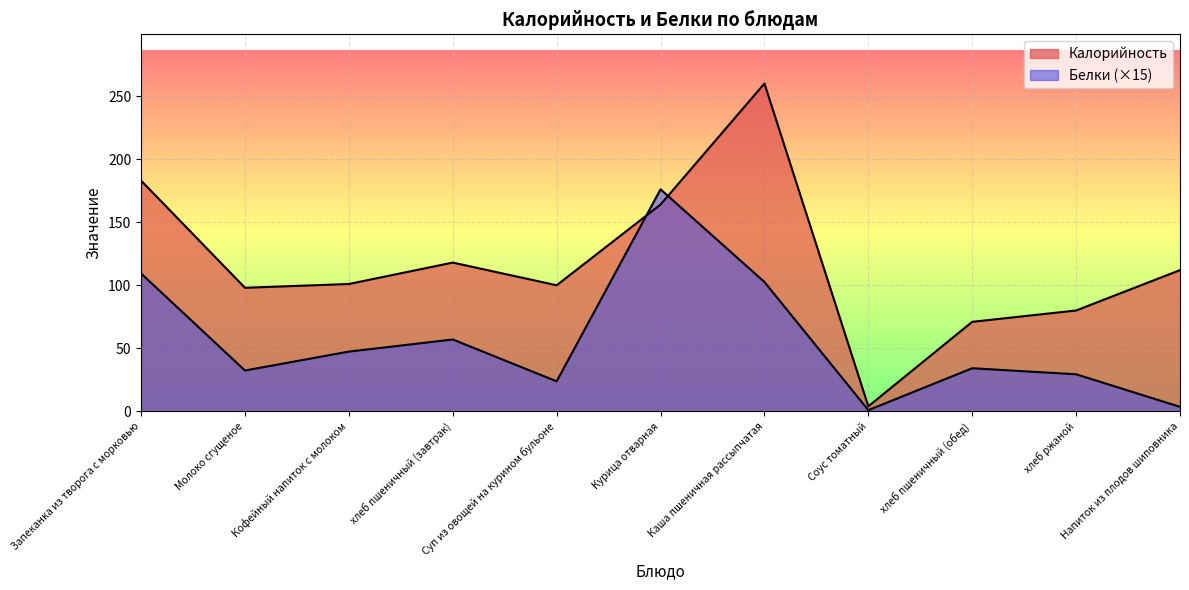

Where is the first local maximum for Белки?

хлеб пшеничный (завтрак)